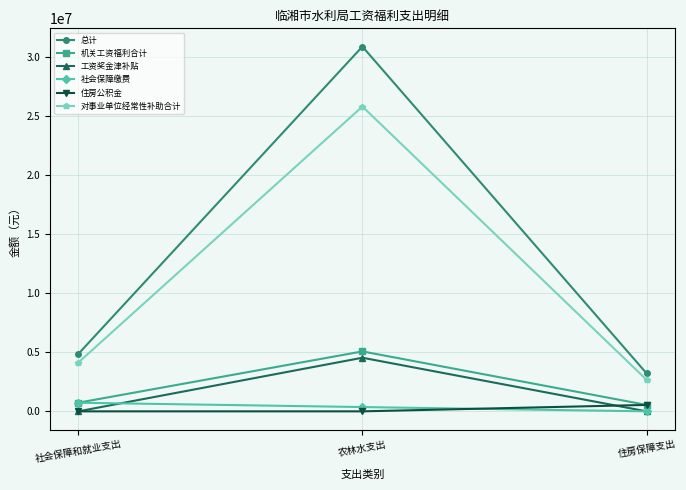

What is the value of the 对事业单位经常性补助合计 point at the 1st from the left?

4119328.8